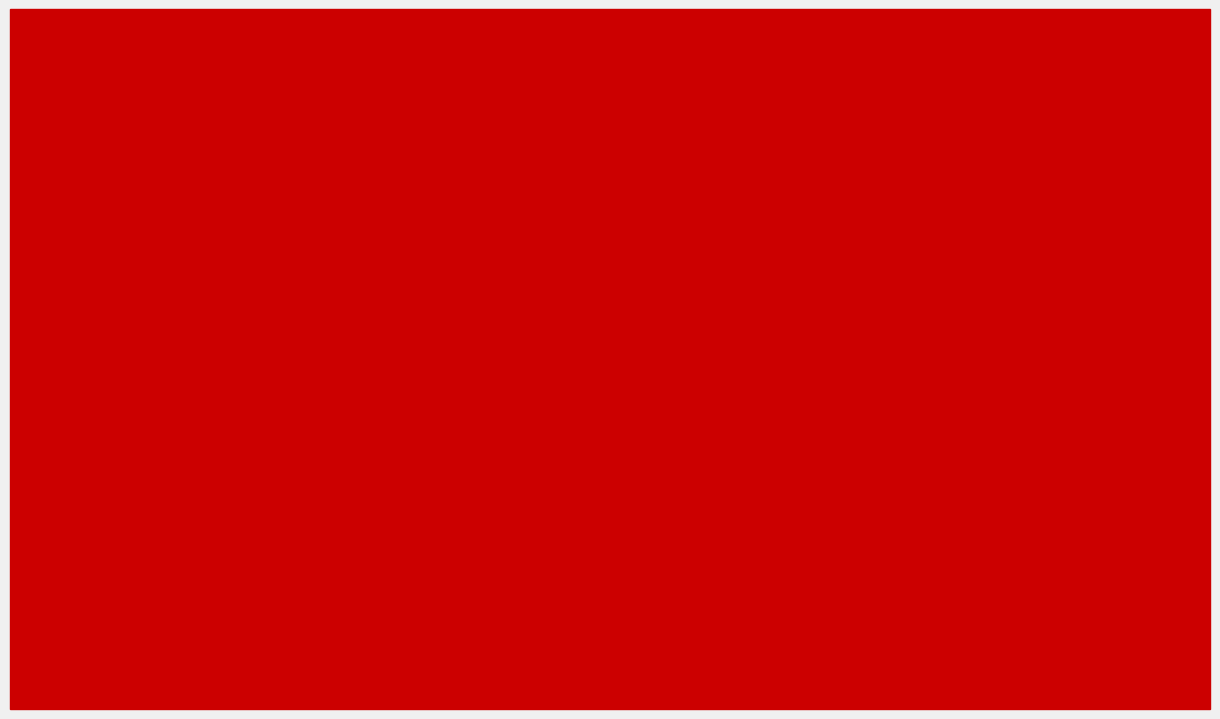

What are all the series names shown in the legend?

Minute 0, Minute 1